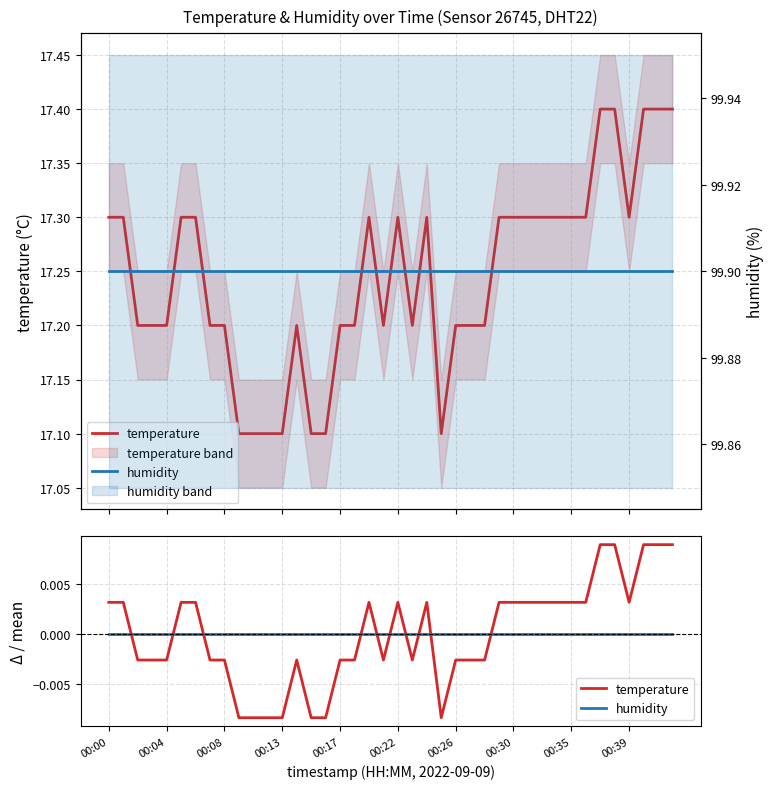

What is the maximum value shown in the chart?

99.9